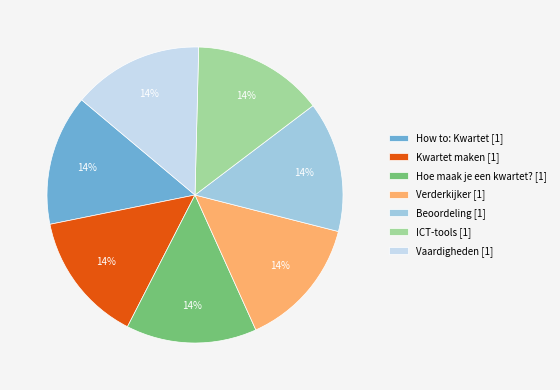

To the nearest percent, what is the average slice percentage?

14%